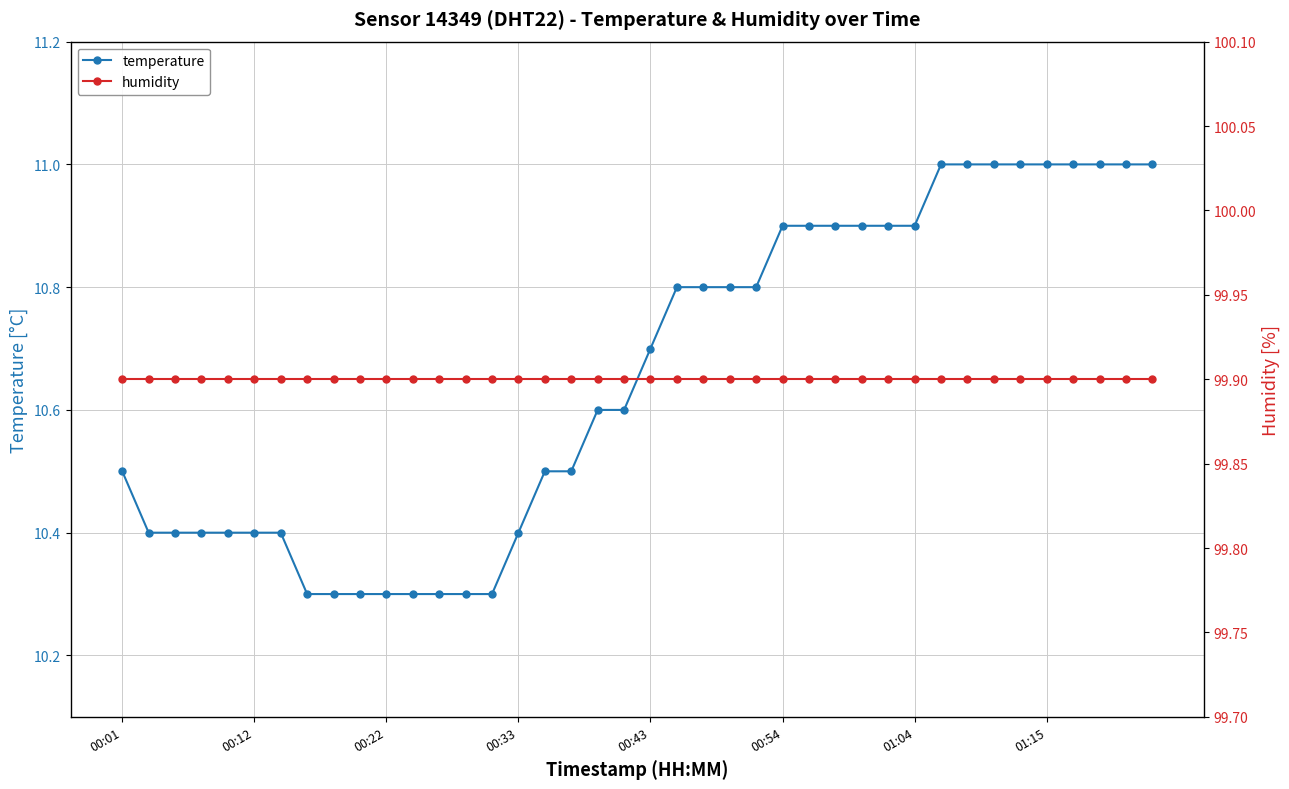

At 37, list the series in order from smallest to largest.

temperature, humidity